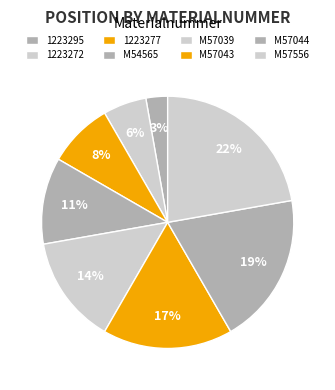

Between M57039 and M54565, which is larger?

M57039